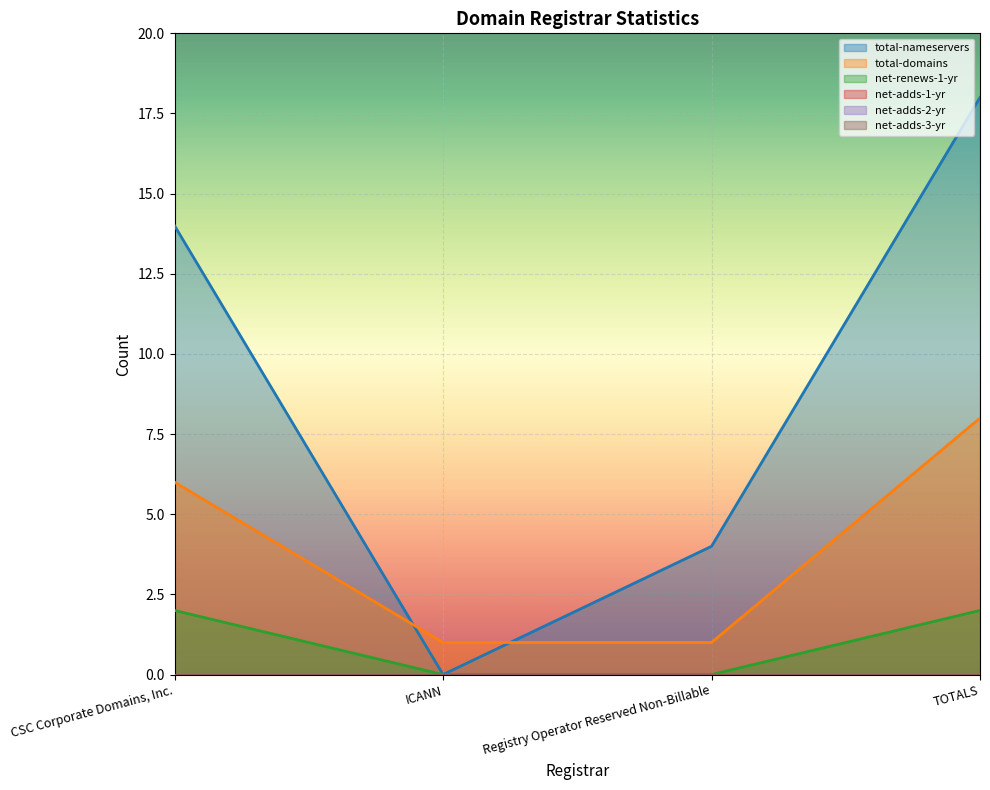

What position from the left is TOTALS?

4